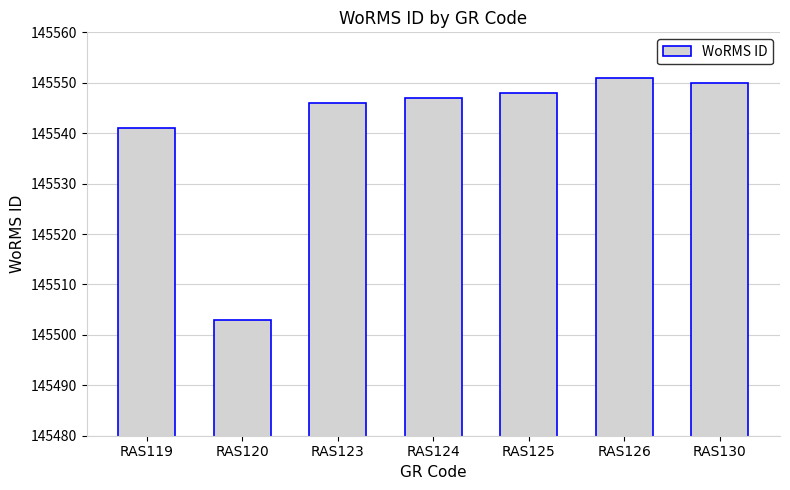

True or false: the data shows 240978 at RAS120.

False